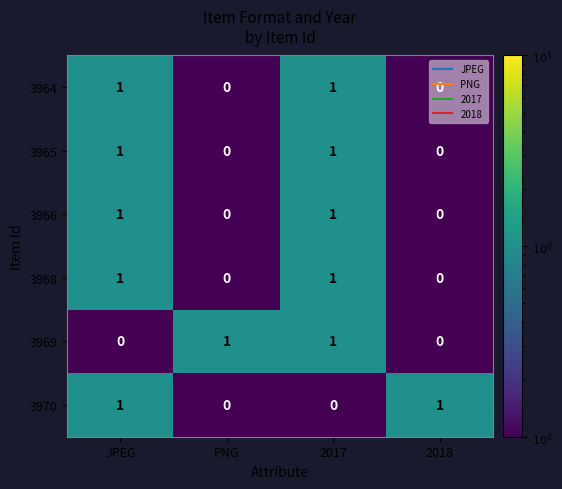

Count the number of data series in this chart.

6